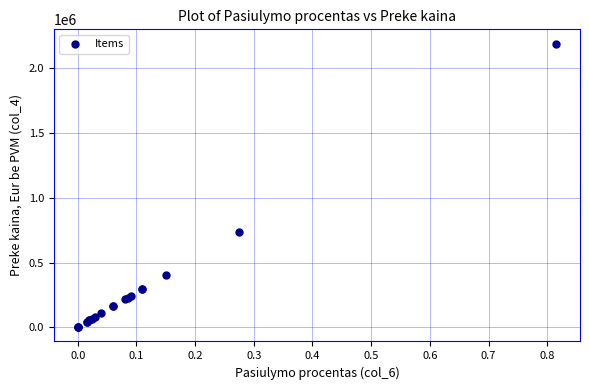

What Y value in the scatter plot is closest to 1096127?

739717.8